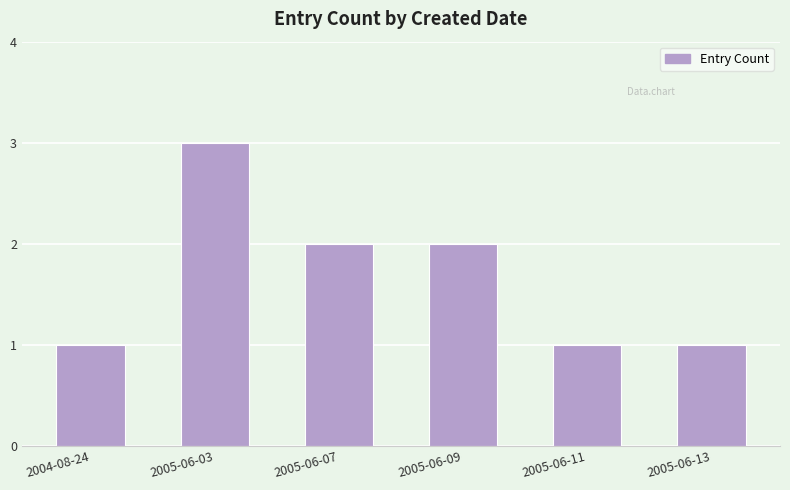

Reading left to right, extract all data points from this chart.

1	3	2	2	1	1